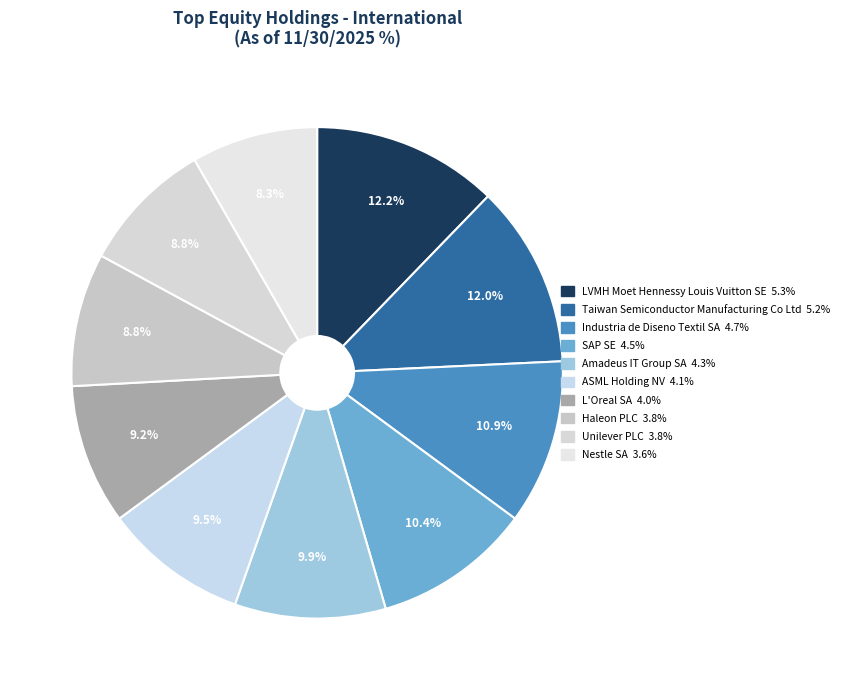

Is it true that Amadeus IT Group SA is 10% of the pie?

True